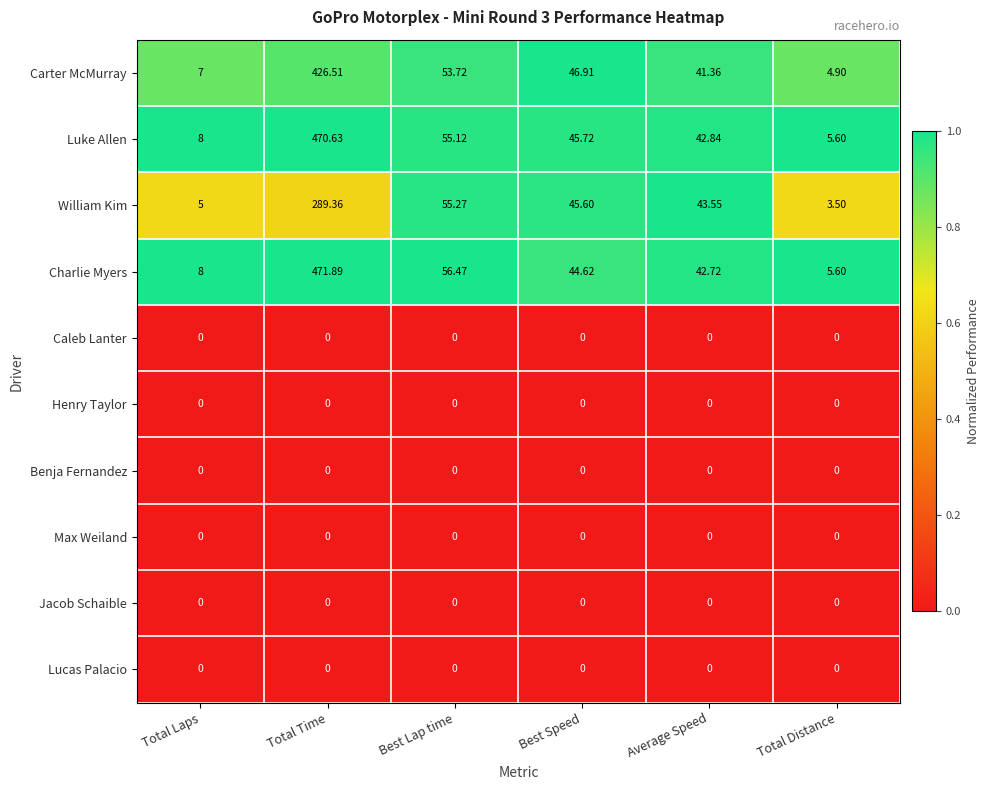

List the labels in order of Carter McMurray value, smallest first.

Total Distance, Total Laps, Average Speed, Best Speed, Best Lap time, Total Time